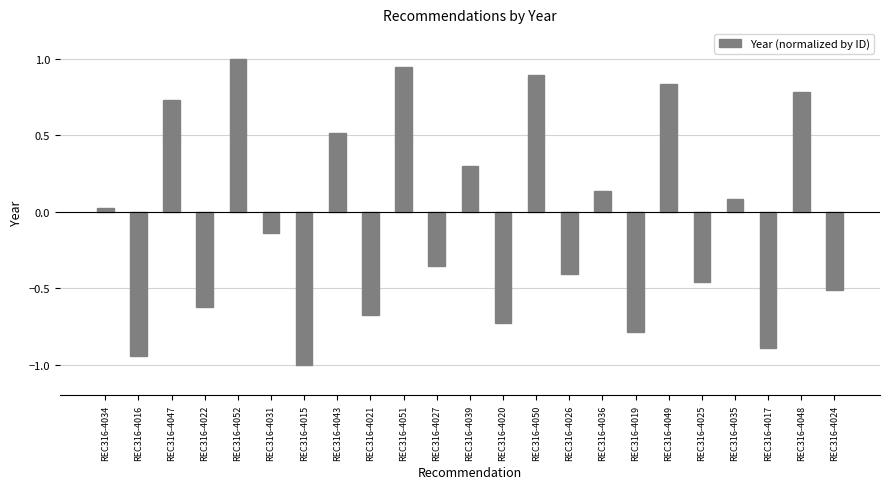

What is the greatest value displayed?

1.0